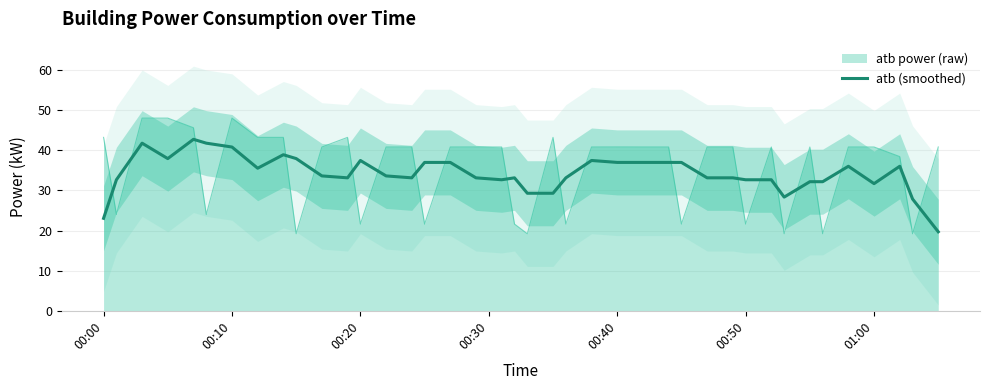

The atb (smoothed) series shows 58.1 at 00:20. True or false?

False